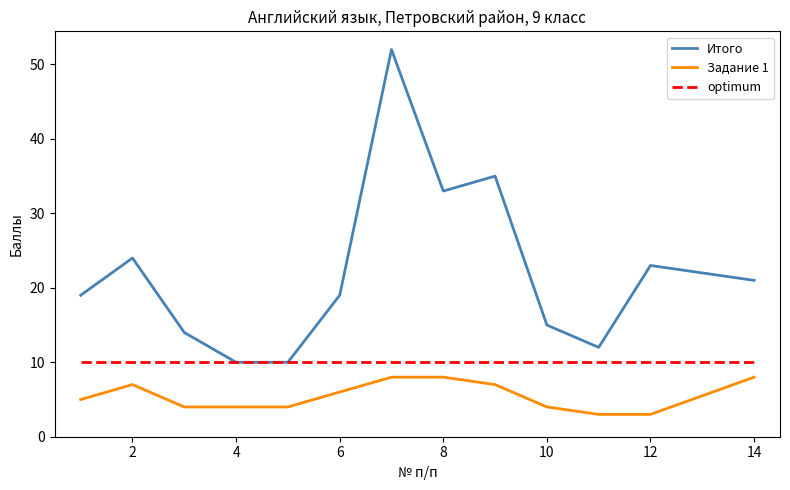

How many lines are shown in the chart?

3